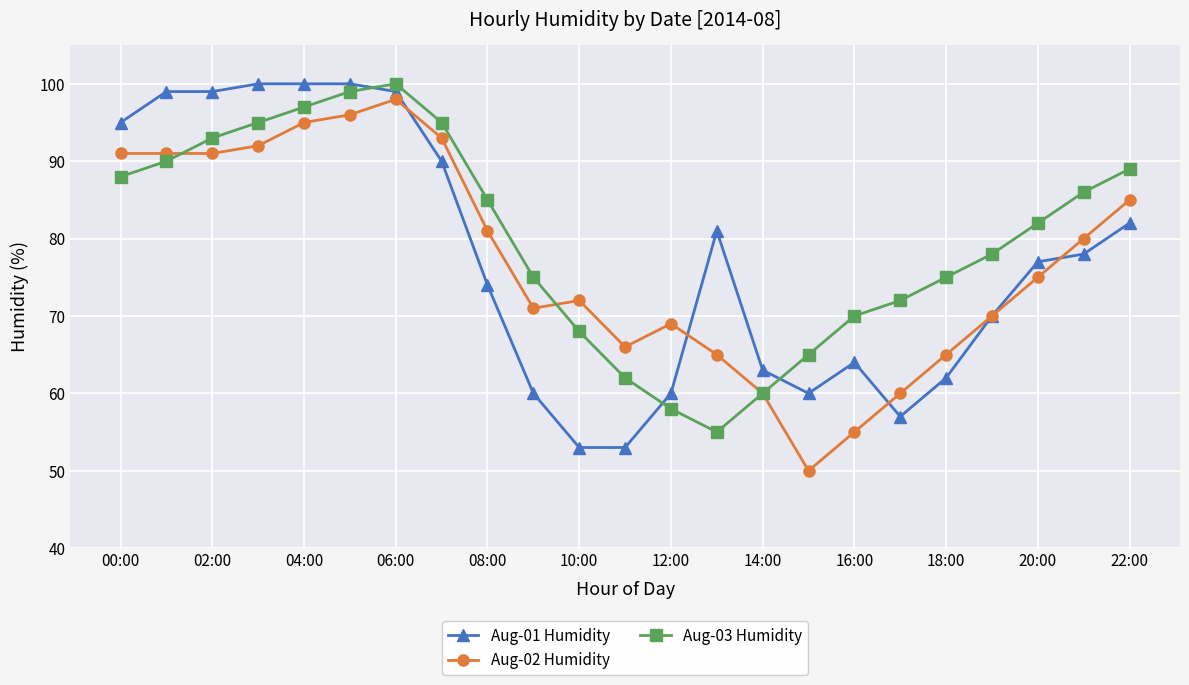

What is the average value of the Aug-02 Humidity series?

77